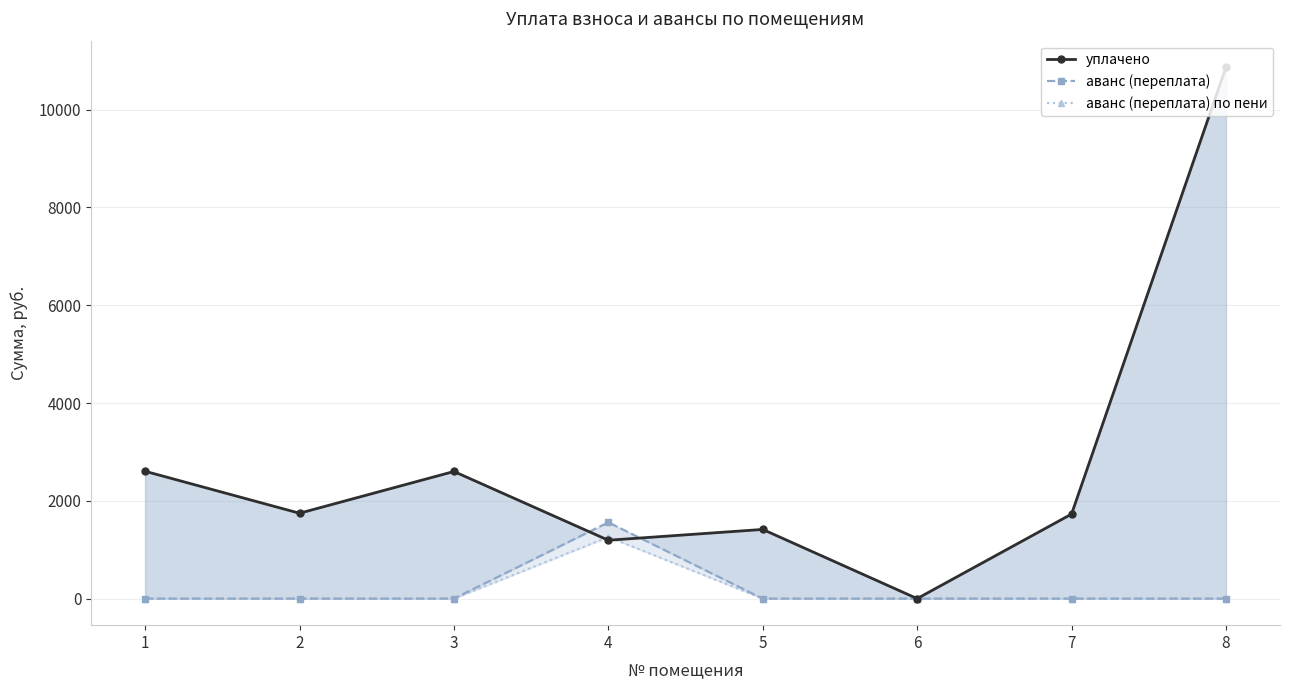

List the series in order of their peak value, lowest first.

аванс (переплата) по пени, аванс (переплата), уплачено